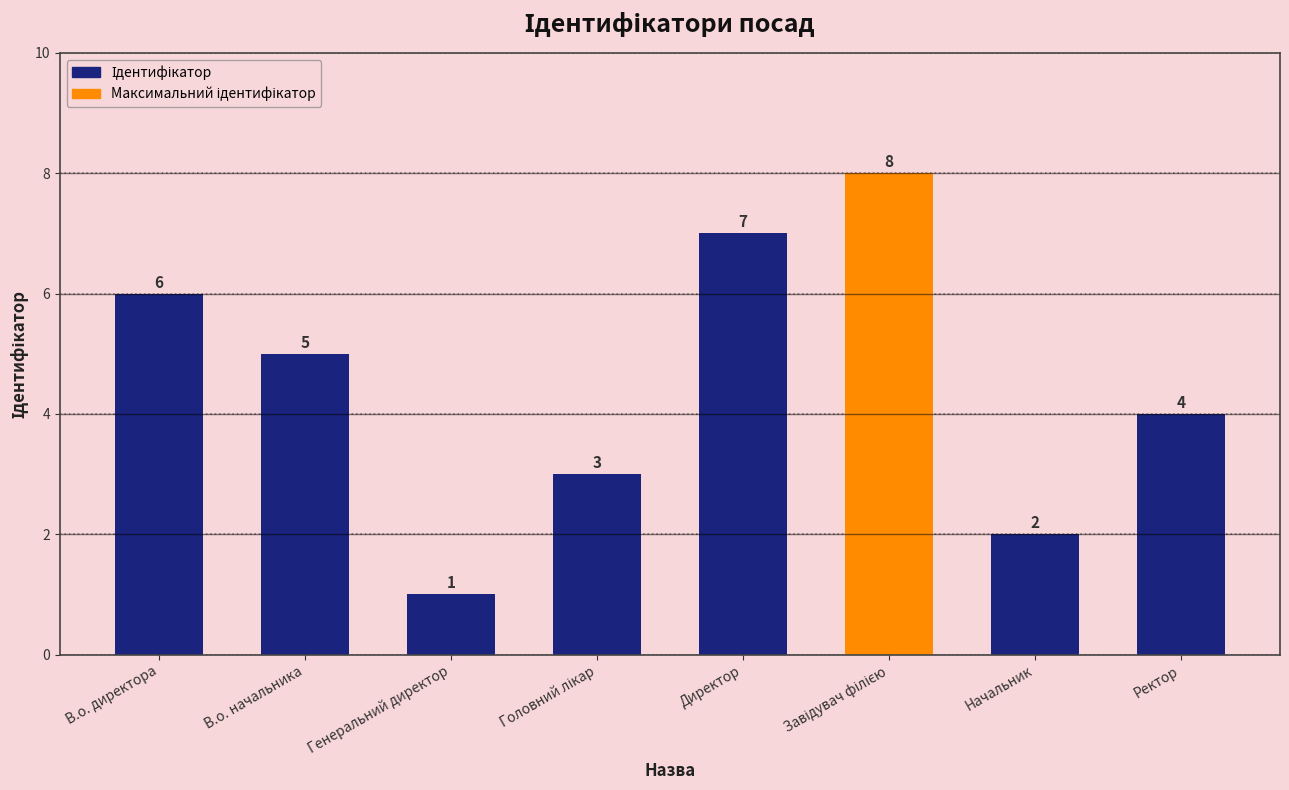

What is the ratio of the value at В.о. начальника to the value at Генеральний директор?

5.0